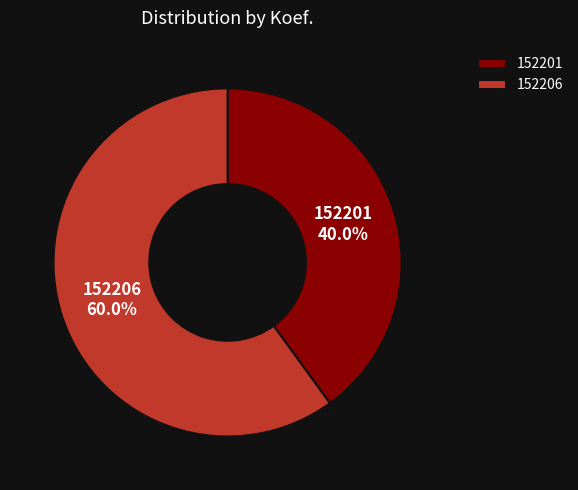

Do 152201 and 152206 together represent more than half of the pie?

Yes